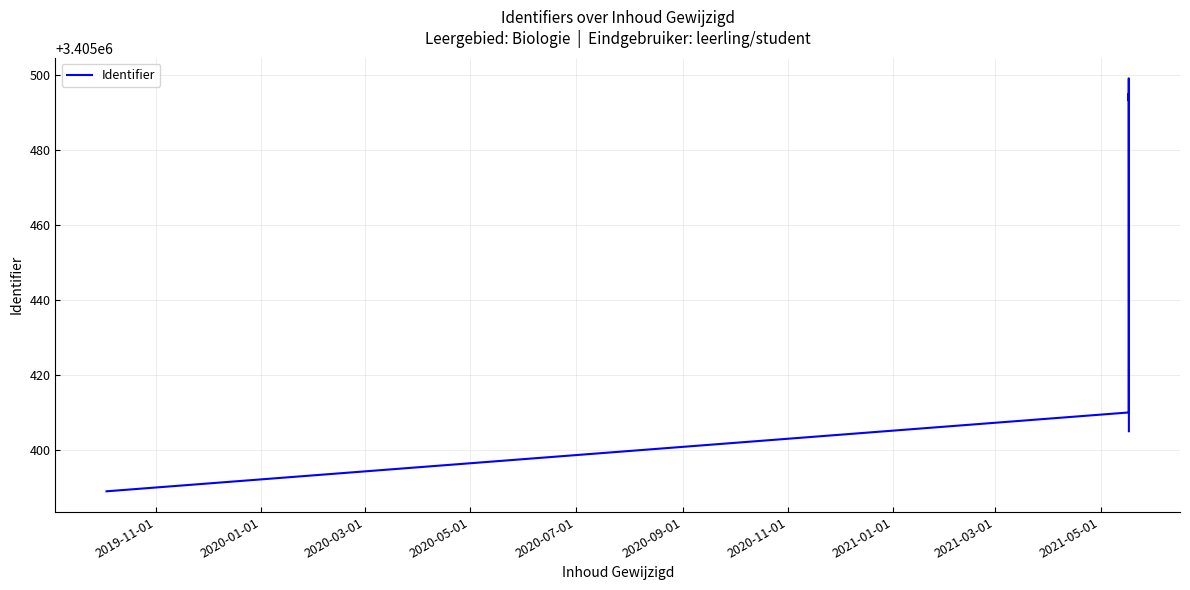

What is the greatest value displayed?

3405499